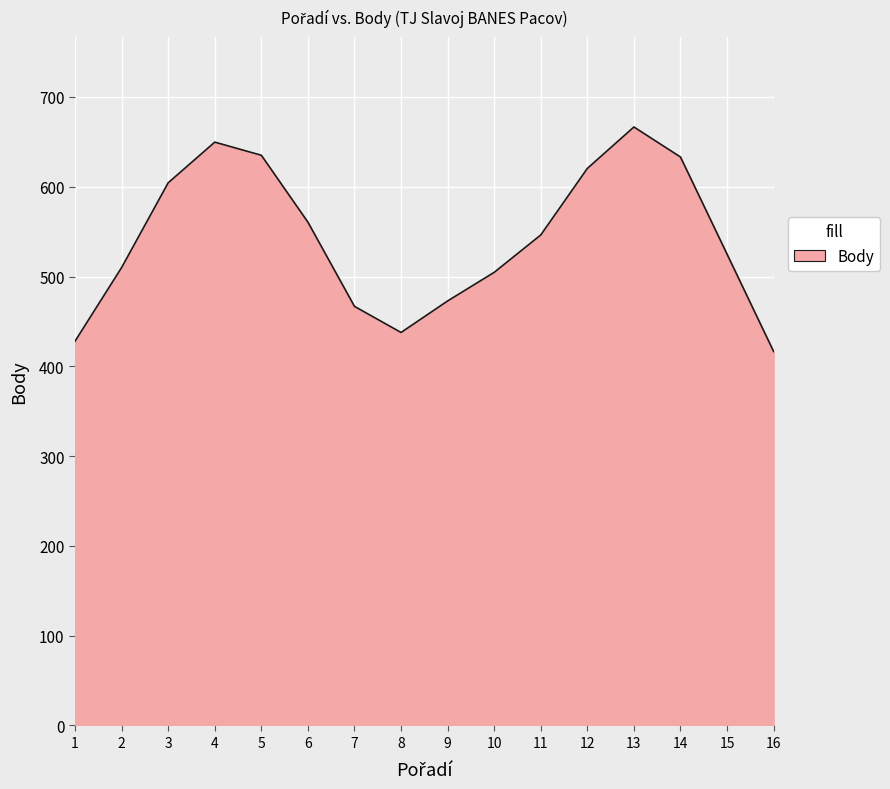

What is the difference between the second highest and minimum values?

233.2